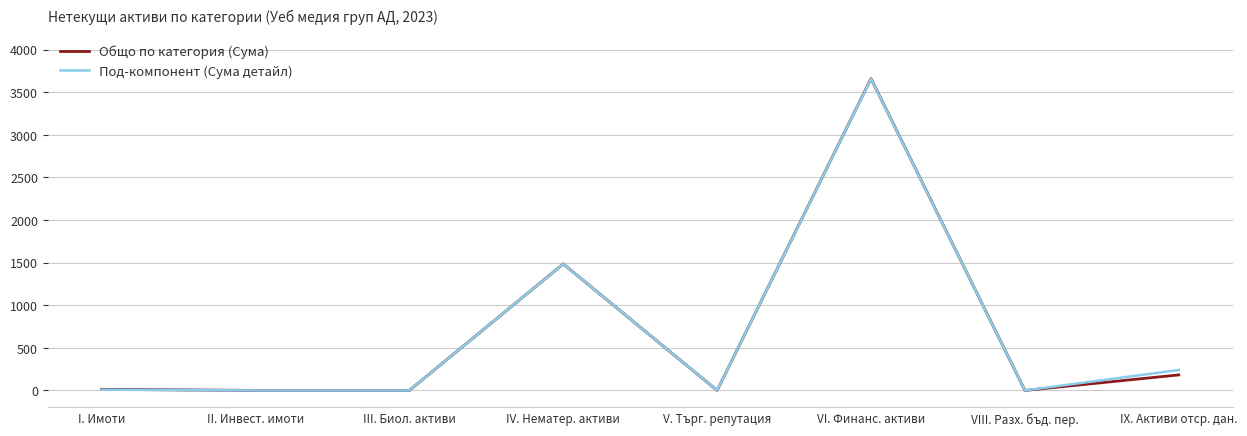

The value of Под-компонент (Сума детайл) at IX. Активи отср. дан. is 240. True or false?

True